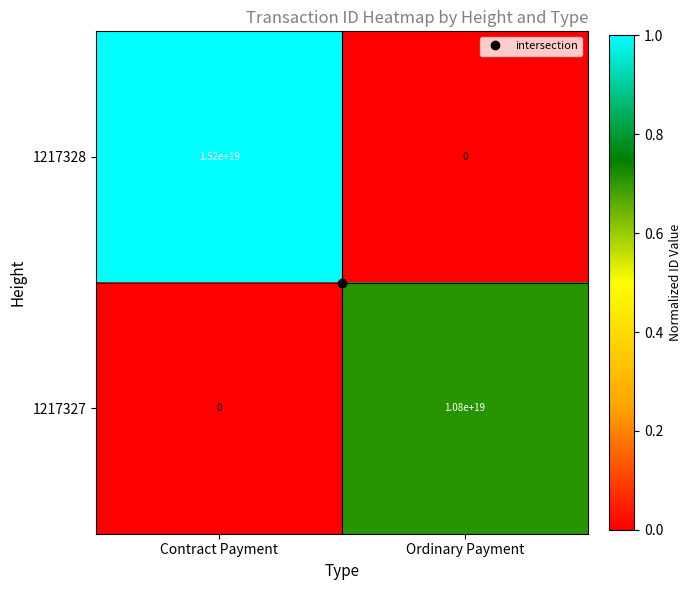

Is it true that 1217328 equals 15200000000000000000 at Contract Payment?

True